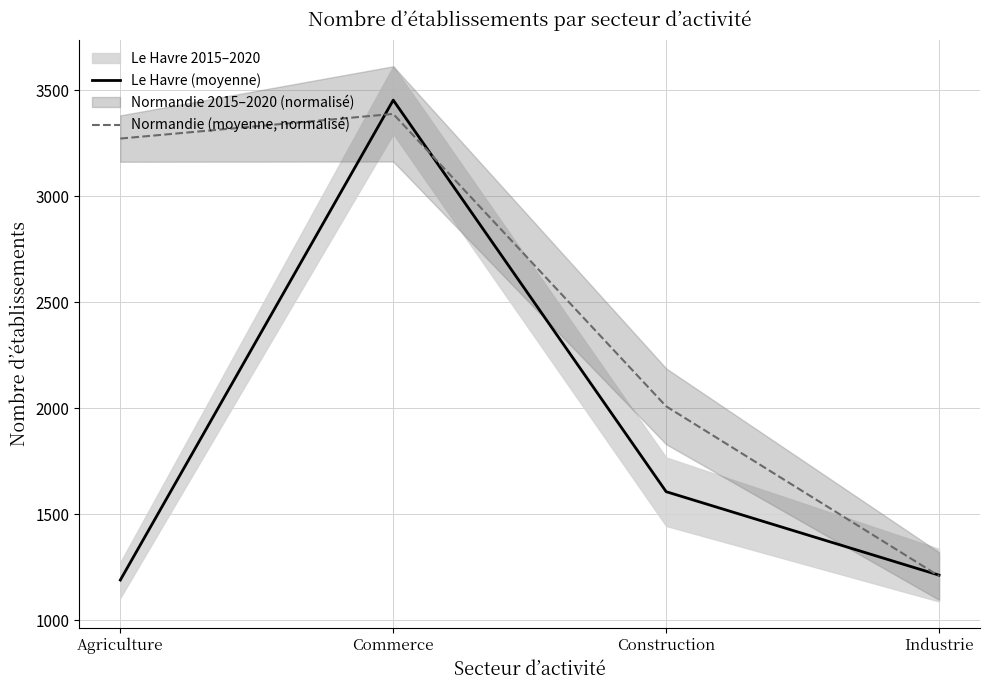

Is this an area chart (filled region under the line)?

No